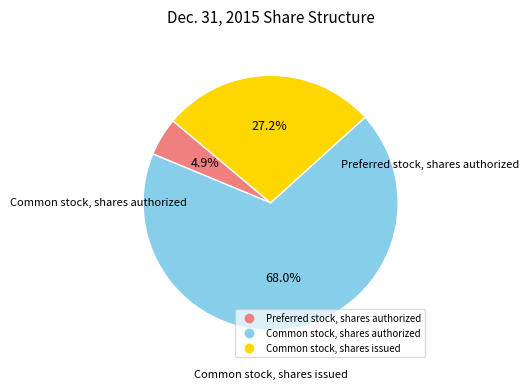

Which slice is the largest?

Common stock, shares authorized